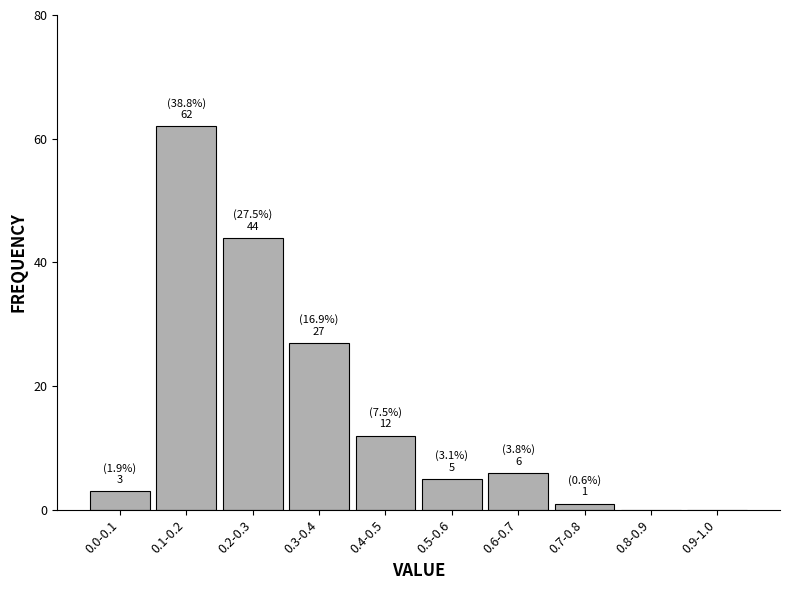

Reading right to left, extract all data points from this chart.

0.9-1.0=0	0.8-0.9=0	0.7-0.8=1	0.6-0.7=6	0.5-0.6=5	0.4-0.5=12	0.3-0.4=27	0.2-0.3=44	0.1-0.2=62	0.0-0.1=3